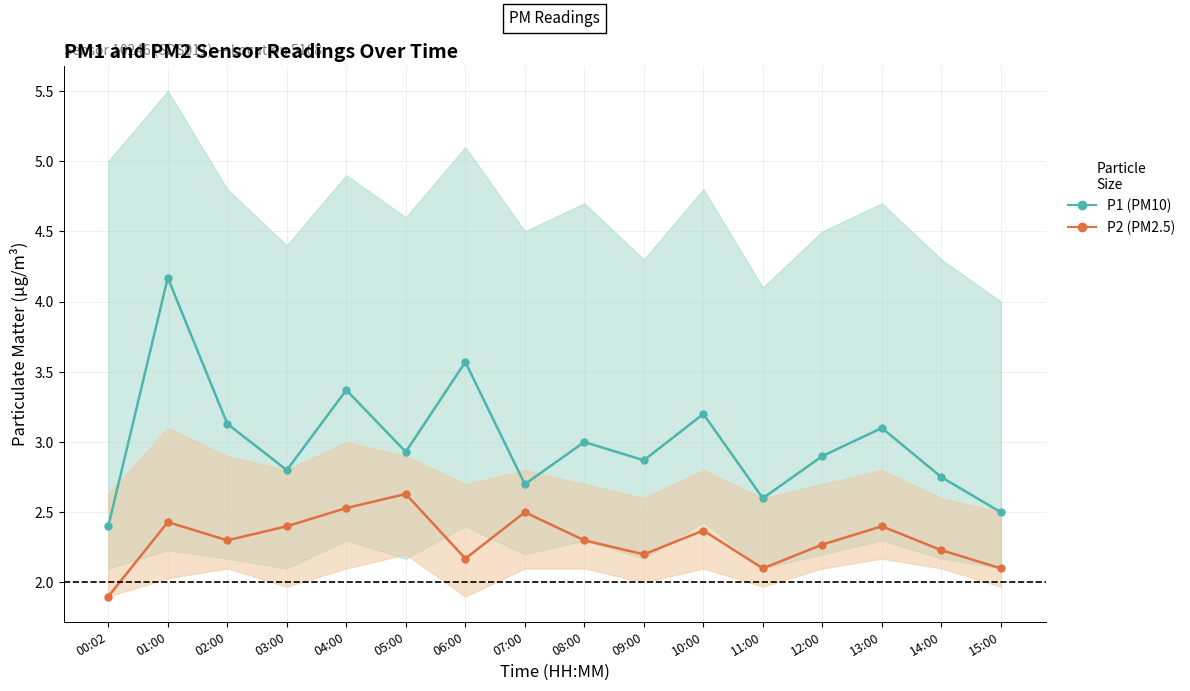

List the series in order of their overall mean, highest first.

P1, P2